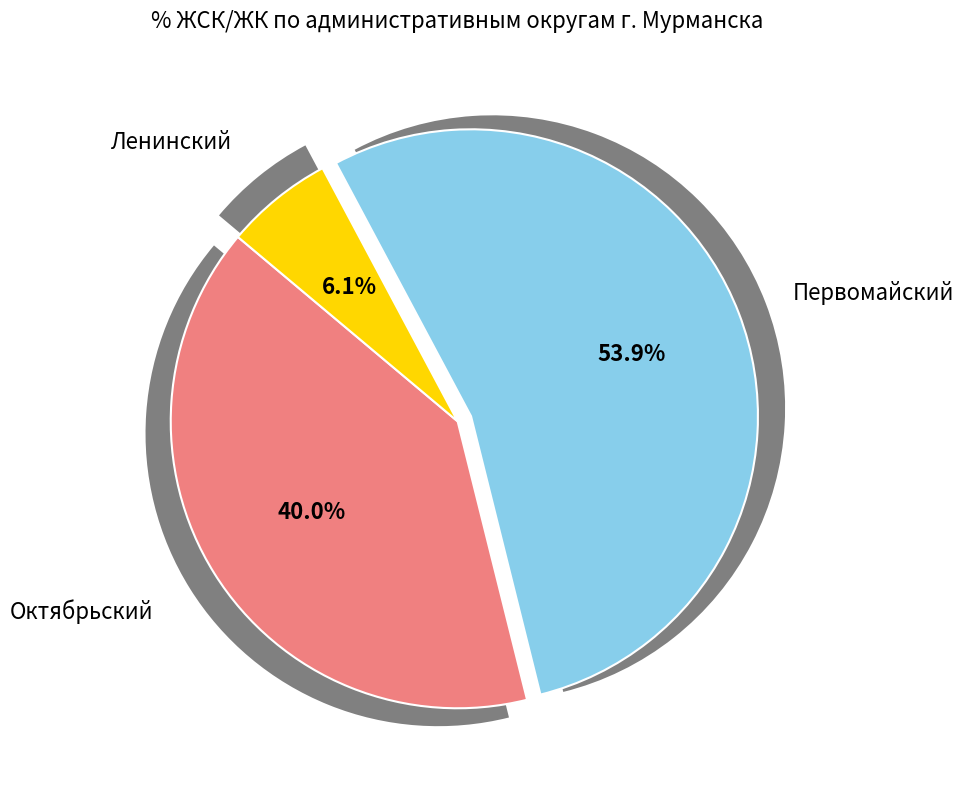

Which slice is the smallest?

Ленинский